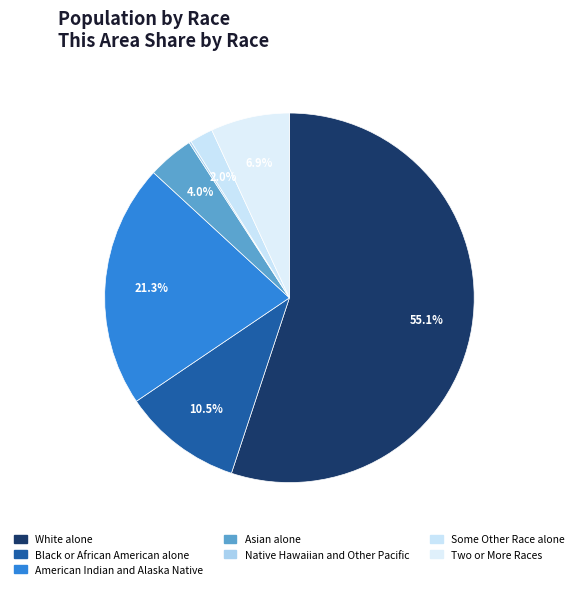

Count the number of slices in the pie.

7